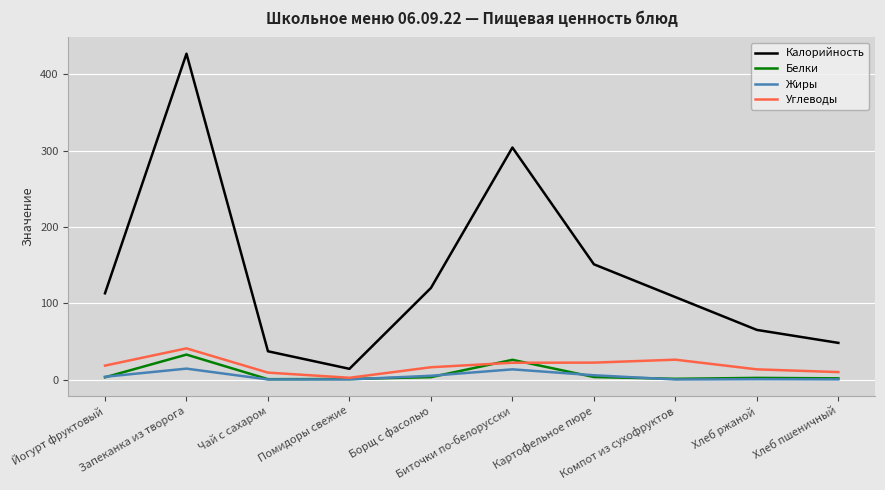

True or false: Жиры and Калорийность intersect in this chart.

False